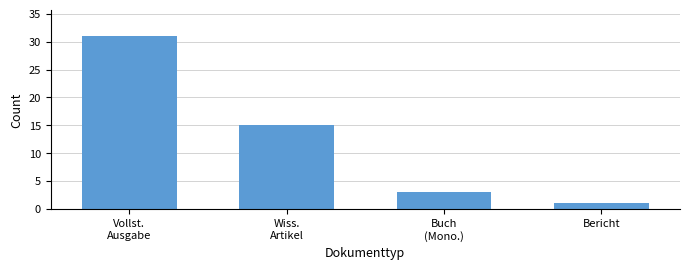

Reading left to right, what are all the values shown in this chart?

31	15	3	1